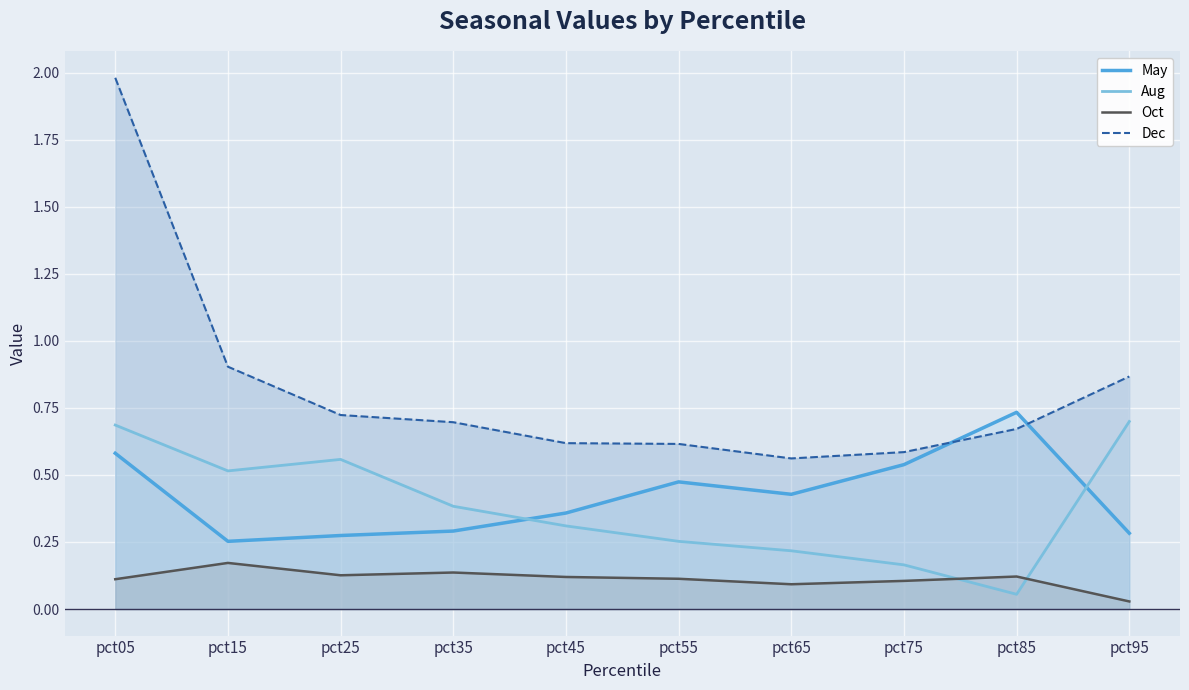

What is the maximum value shown in the chart?

2.0